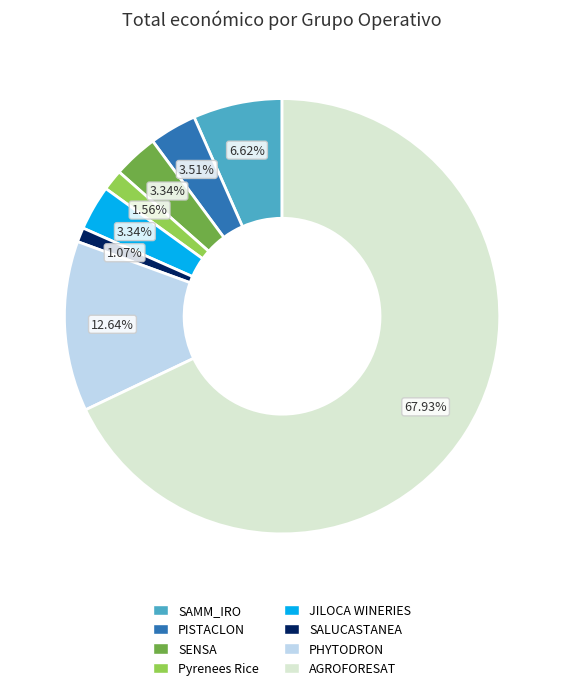

True or false: SAMM_IRO accounts for 18% of the total.

False